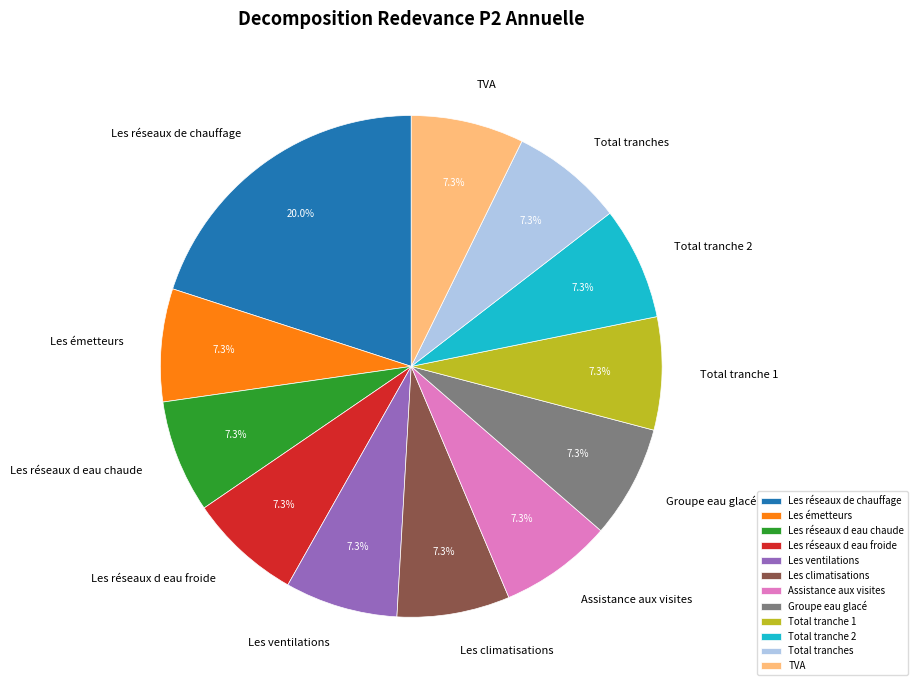

What is the largest slice in the pie chart?

Les réseaux de chauffage